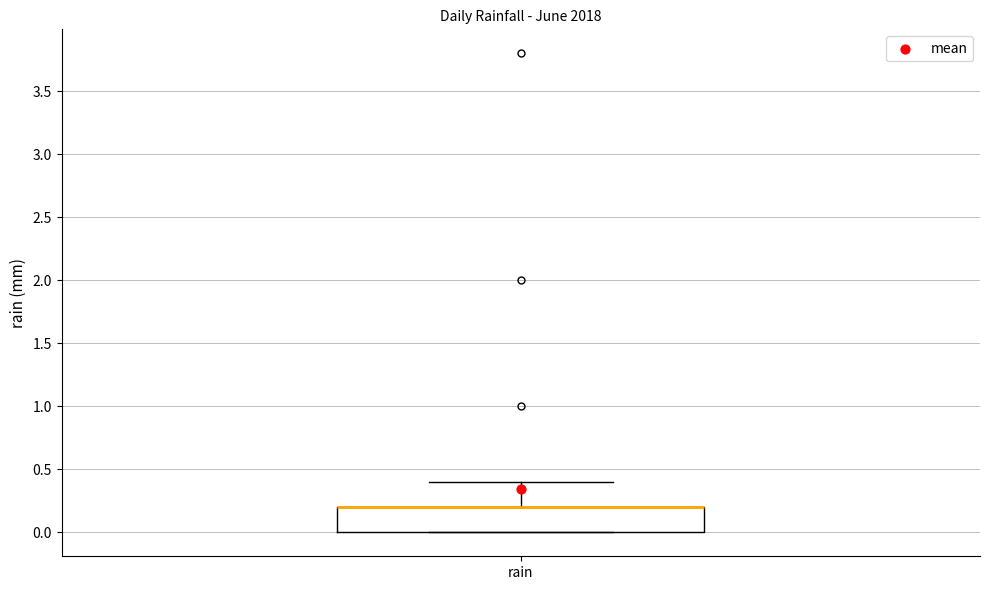

Where is the upper edge of the box for rain on the y-axis? The values are not printed on the chart, so give them approximately, as read against the axis.

0.2